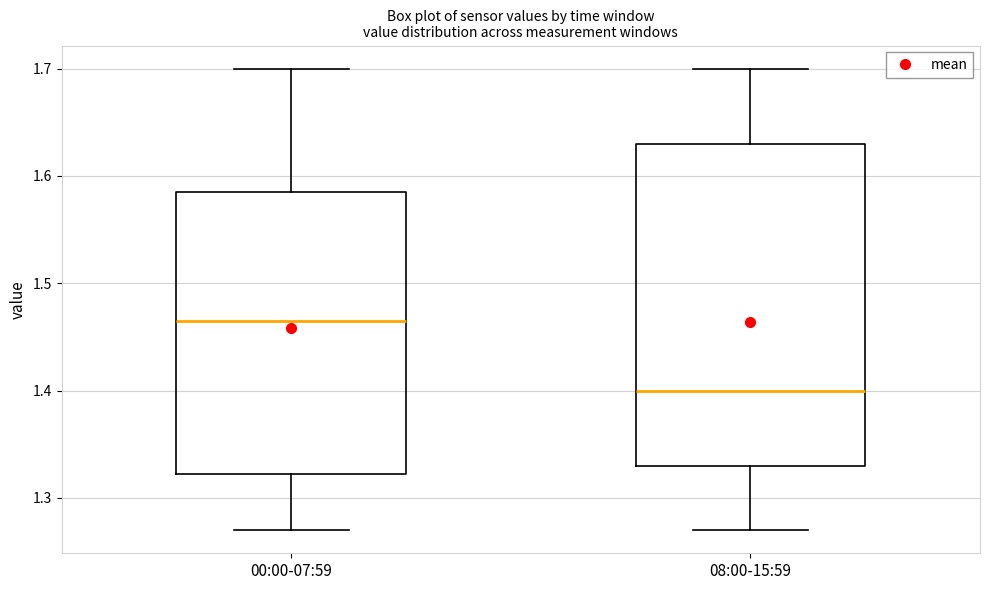

Reading left to right, read every box against the y-axis: the position of its median line, the range the box covers, and the ends of its whiskers. The values are not printed on the chart, so give them approximately, as read against the axis.

00:00-07:59: median 1.47, box 1.32 to 1.59, whiskers 1.27 to 1.70
08:00-15:59: median 1.40, box 1.33 to 1.63, whiskers 1.27 to 1.70